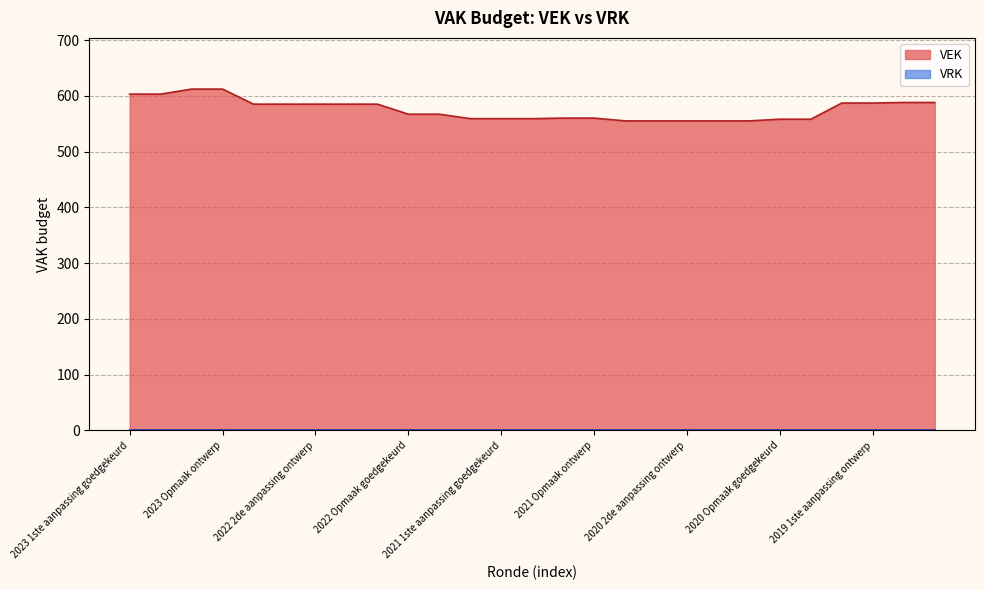

What is the value of the 10th point from the left?

567